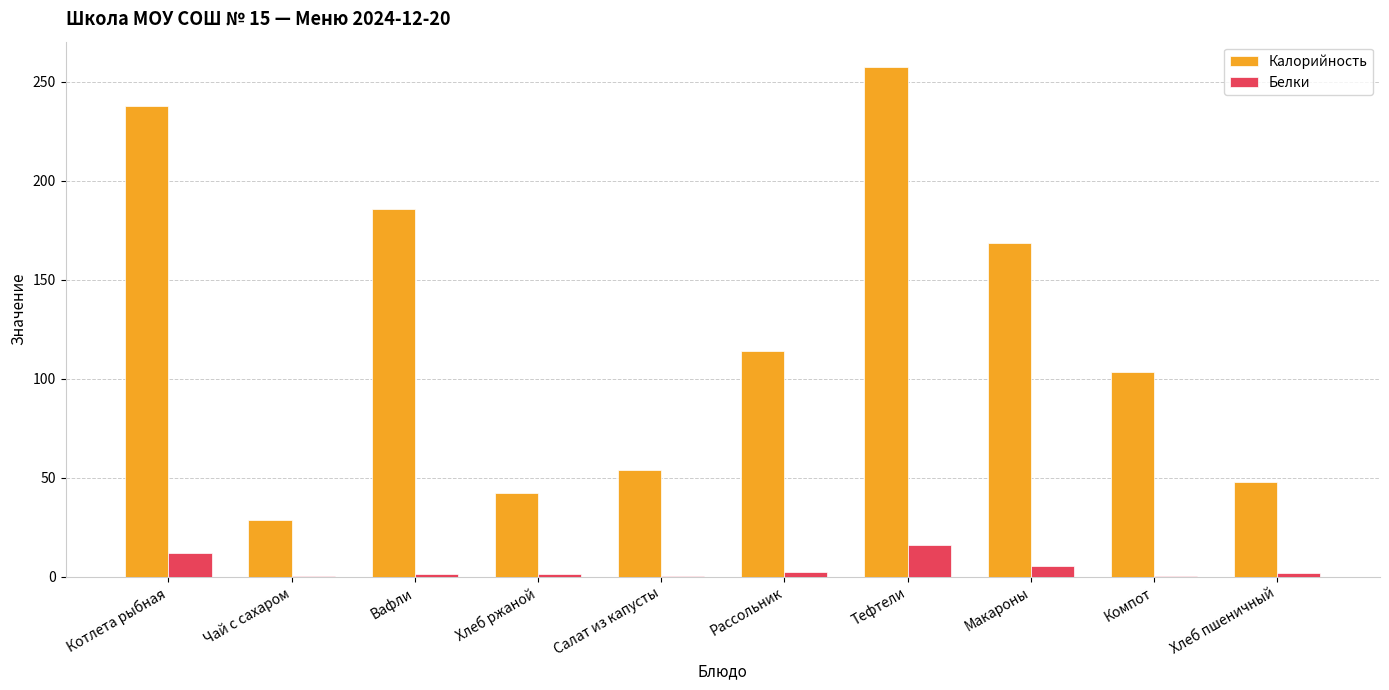

Is it true that Белки equals 11.8 at Котлета рыбная?

True